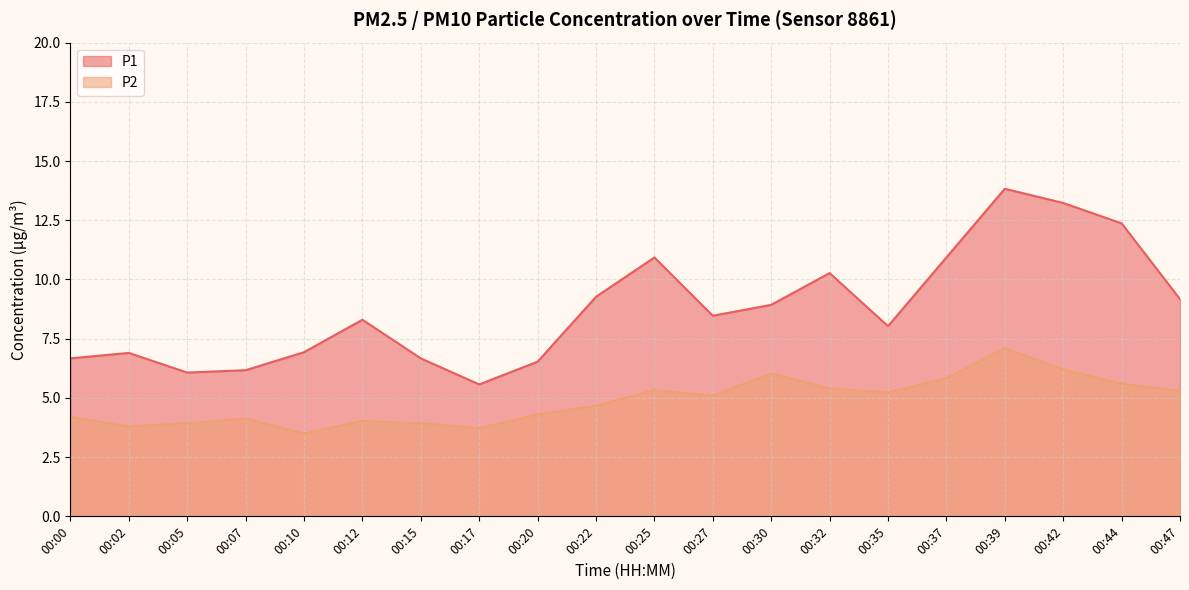

Rank the series by their average value, from lowest to highest.

P2, P1